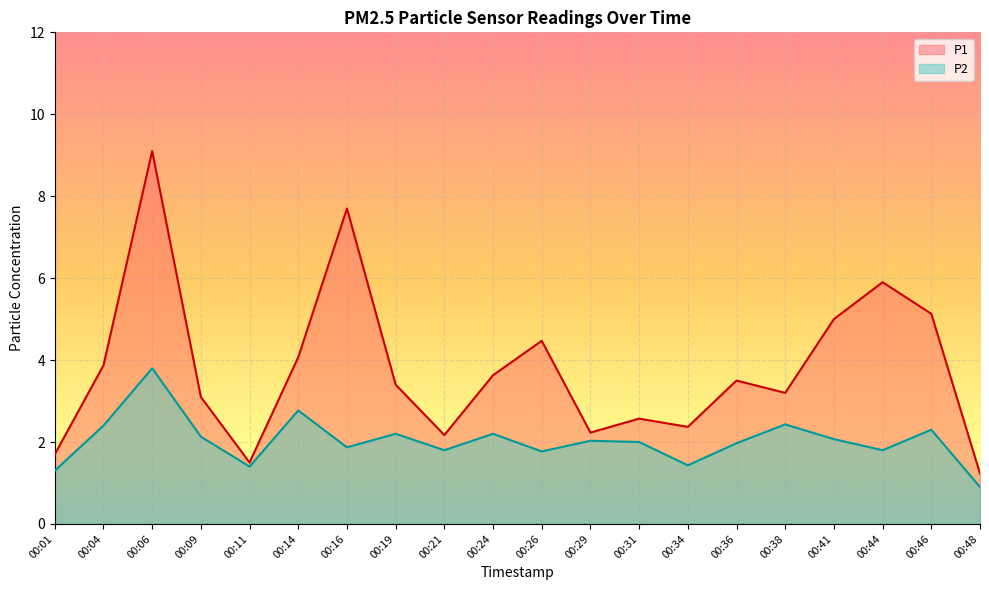

True or false: P2 has a value of 1.4 at 00:34.

True